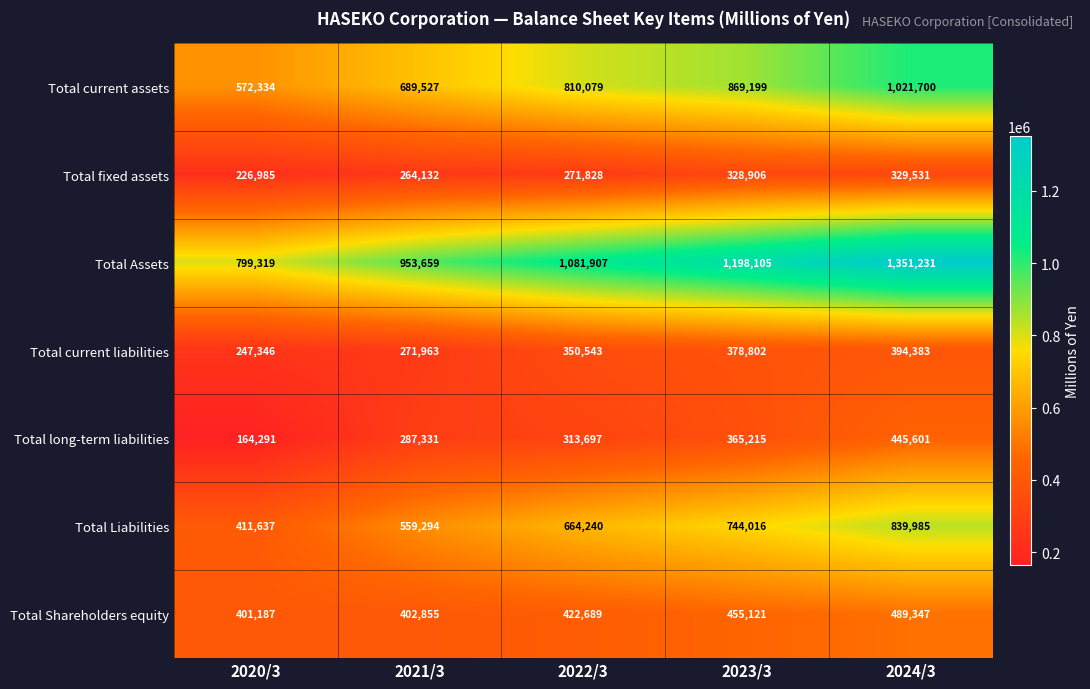

How many data points does each series have?

5